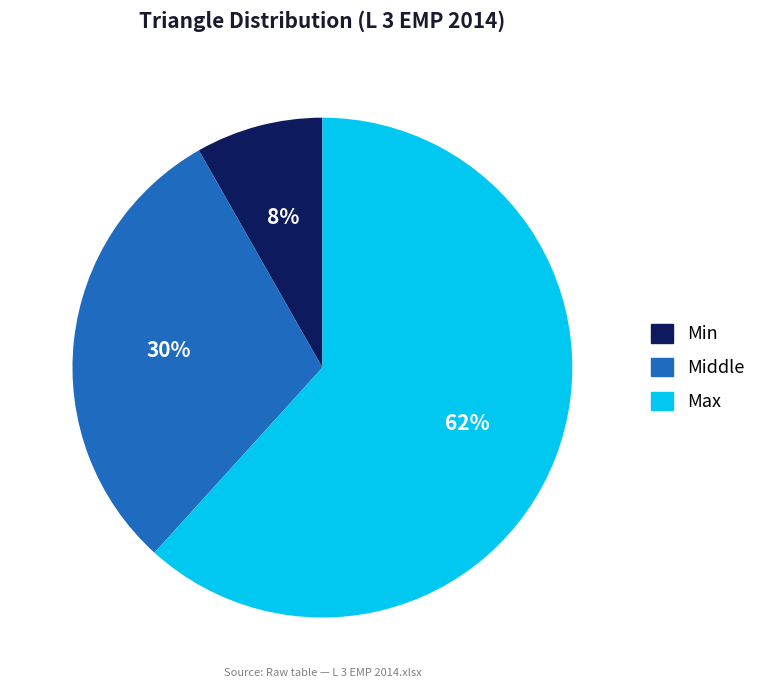

To the nearest percent, what is the combined percentage of Max and Min?

70%